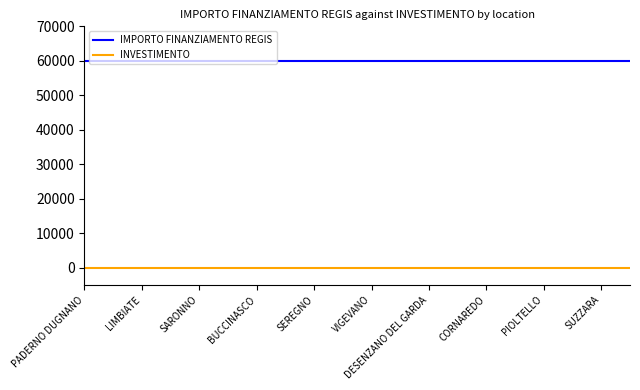

Reading right to left, extract all data points from this chart.

IMPORTO FINANZIAMENTO REGIS: 59966.0	59966.0	59966.0	59966.0	59966.0	59966.0	59966.0	59966.0	59966.0	59966.0	59966.0	59966.0	59966.0	59966.0	59966.0	59966.0	59966.0	59966.0	59966.0	59966.0
INVESTIMENTO: 1.4	1.4	1.4	1.4	1.4	1.4	1.4	1.4	1.4	1.4	1.4	1.4	1.4	1.4	1.4	1.4	1.4	1.4	1.4	1.4